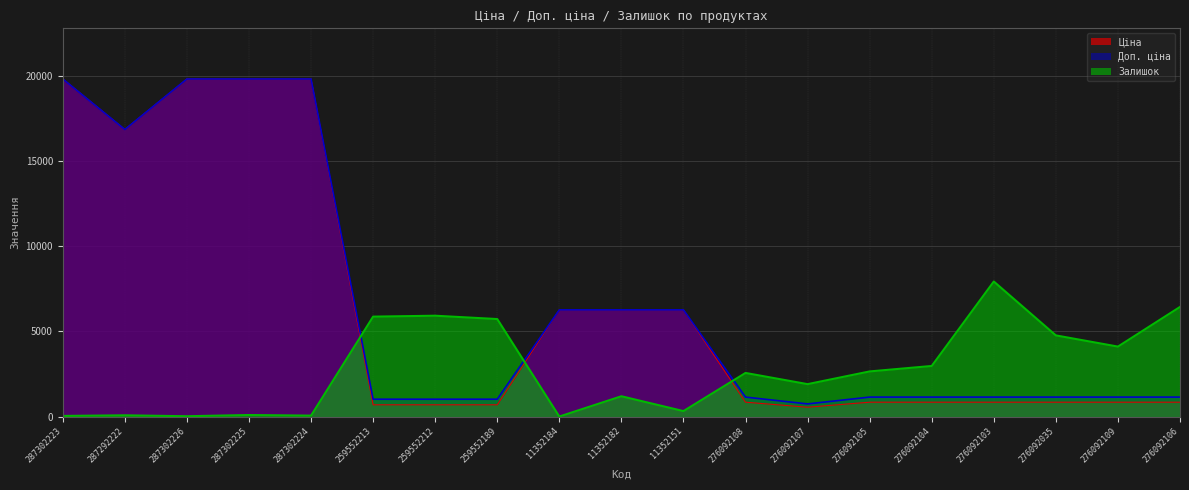

At 259552189, list the series in order from largest to smallest.

Залишок, Доп. ціна, Ціна